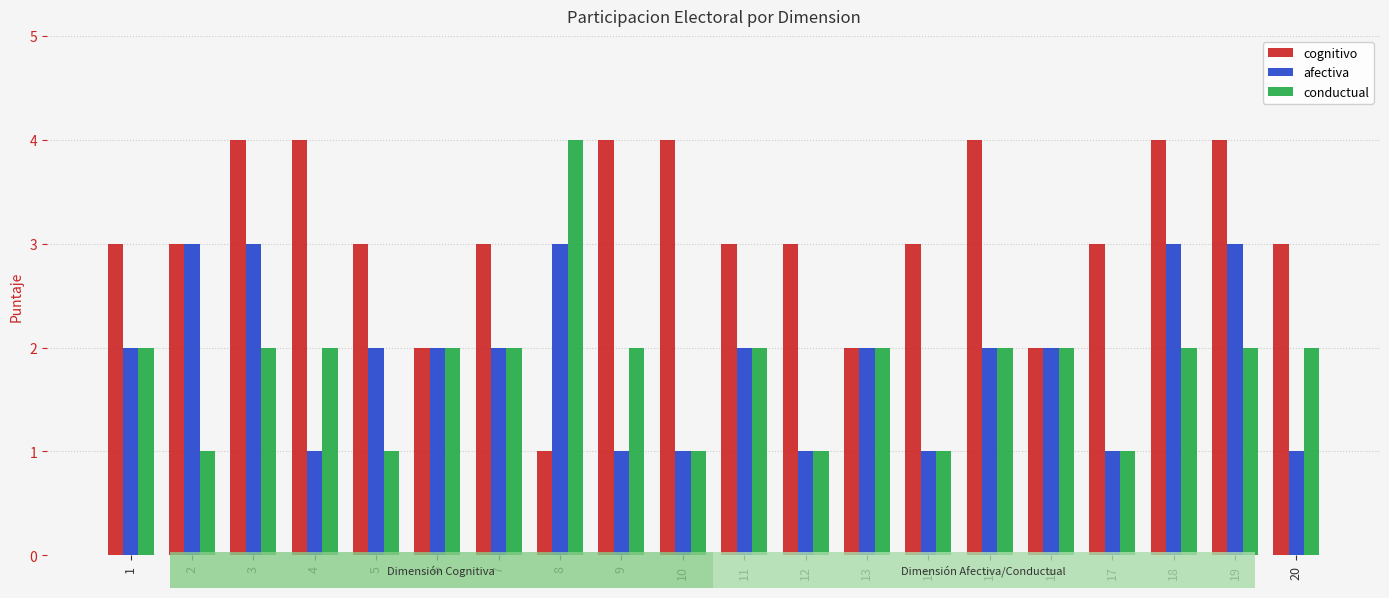

What is the approximate value of afectiva at 20?

1